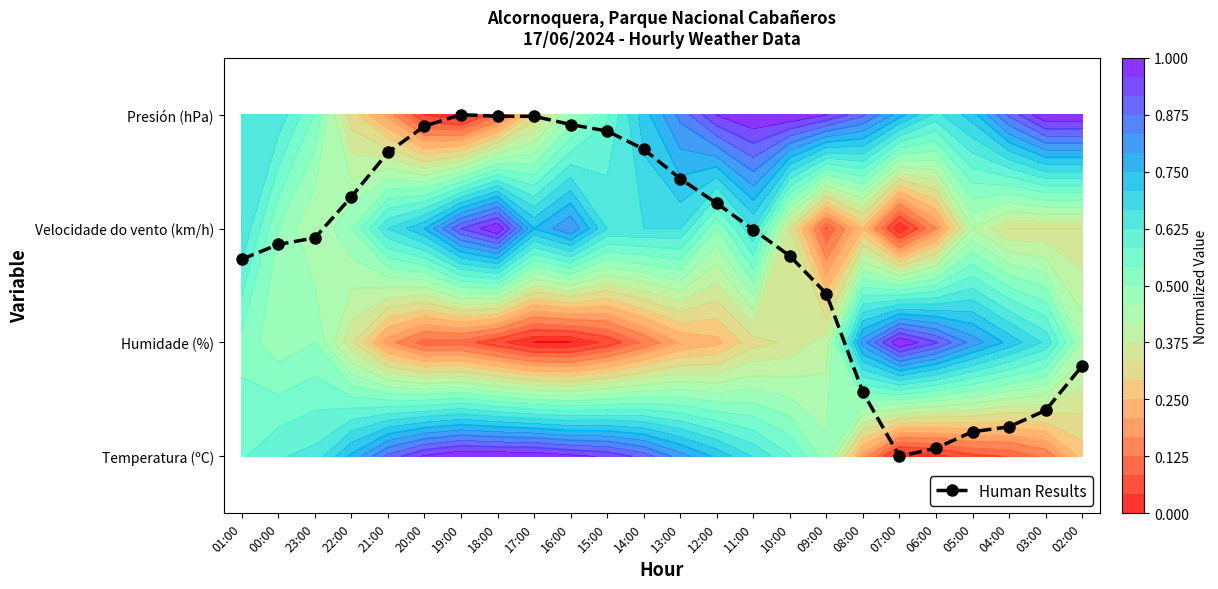

Reading left to right, extract all data points from this chart.

1.7	1.9	1.9	2.3	2.7	2.9	3.0	3.0	3.0	2.9	2.9	2.7	2.4	2.2	2.0	1.8	1.4	0.6	0.0	0.1	0.2	0.3	0.4	0.8